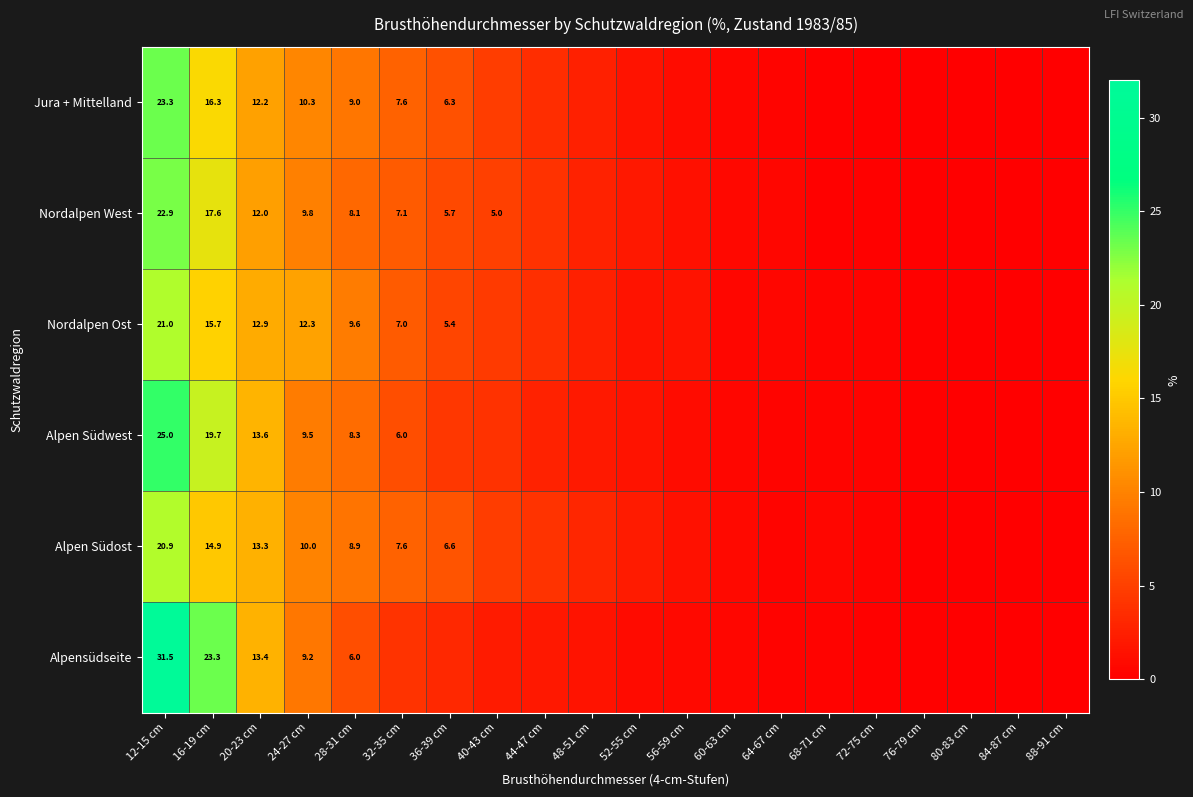

The Nordalpen Ost series shows 12.9 at 20-23 cm. True or false?

True